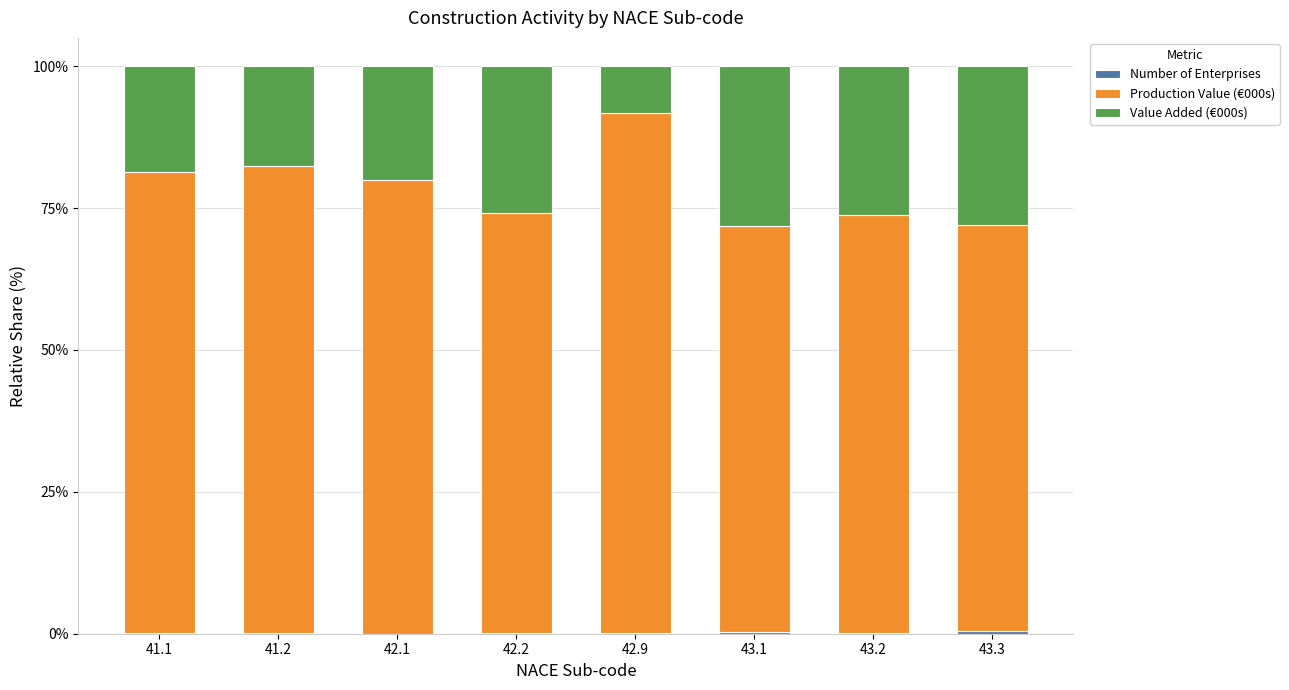

Which has a higher value, 42.9 or 41.2?

41.2